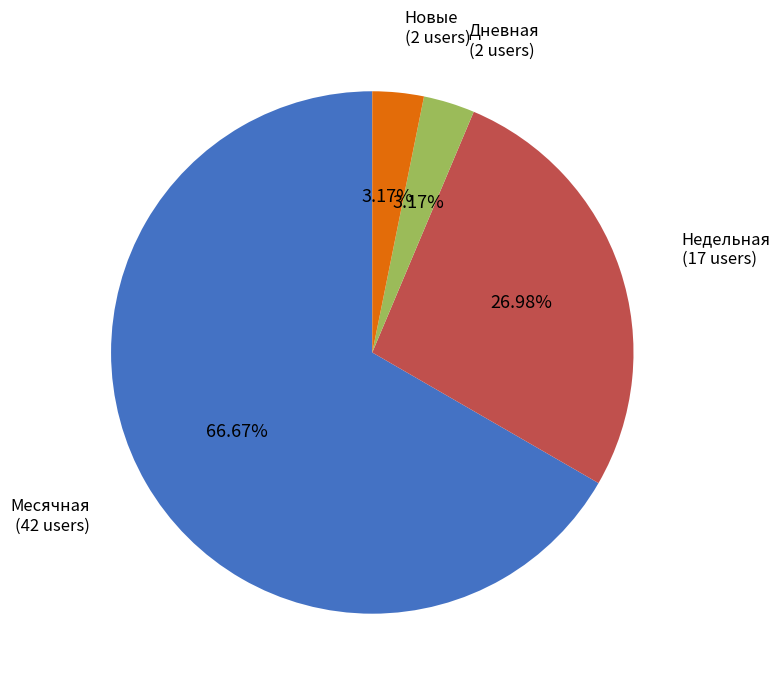

Is there any slice that represents more than half of the pie?

Yes